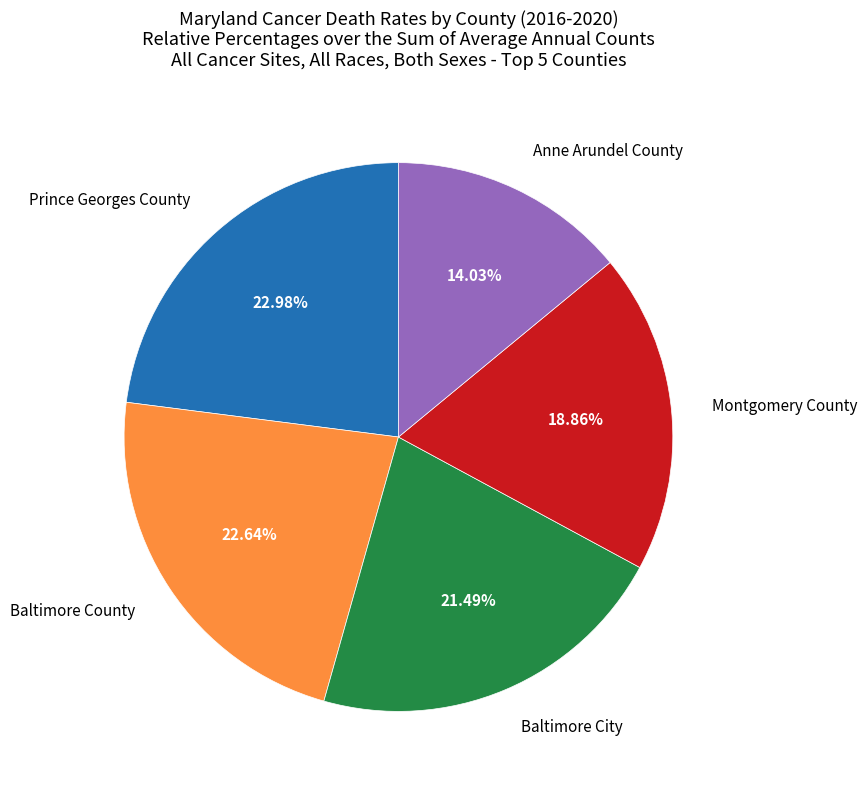

Approximately how many times larger is the value at Baltimore County compared to Anne Arundel County?

1.6